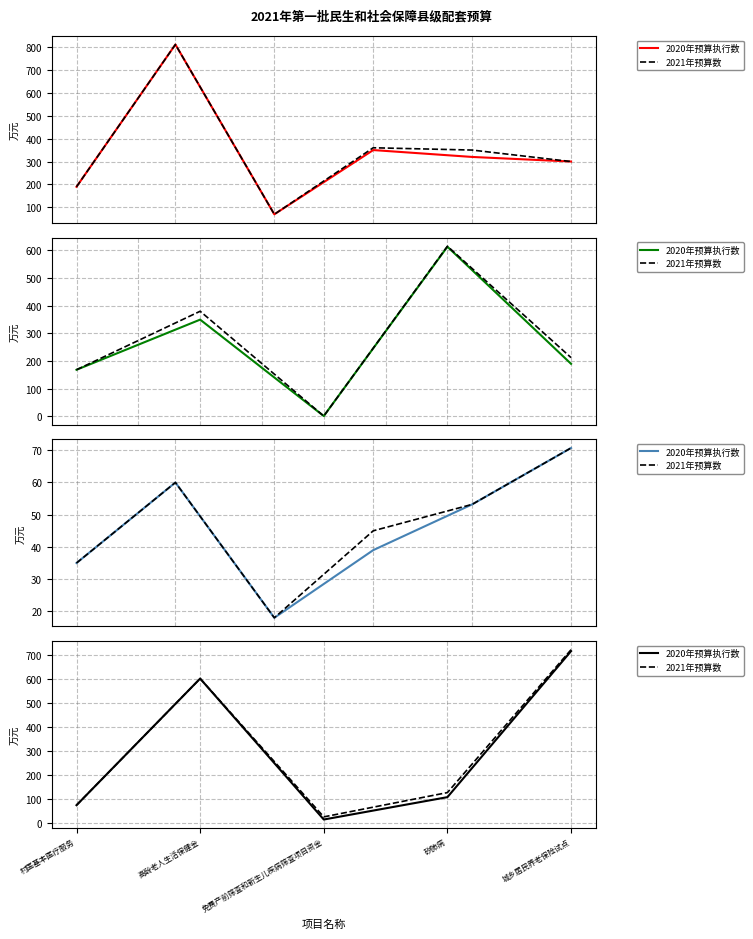

Rank the series at 免费产前筛查和新生儿疾病筛查项目资金 from lowest to highest value.

2020年预算执行数, 2021年预算数